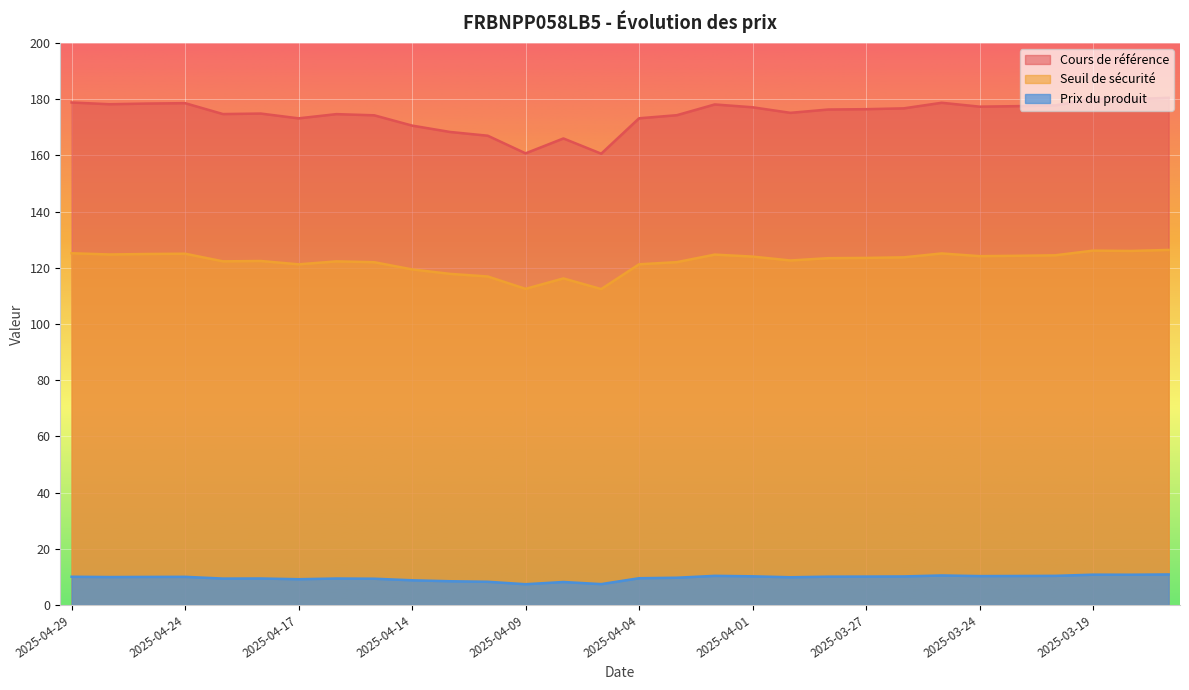

Rank the categories by Cours de référence value from lowest to highest.

2025-04-07, 2025-04-09, 2025-04-08, 2025-04-10, 2025-04-11, 2025-04-14, 2025-04-17, 2025-04-04, 2025-04-15, 2025-04-03, 2025-04-16, 2025-04-23, 2025-04-22, 2025-03-31, 2025-03-28, 2025-03-27, 2025-03-26, 2025-04-01, 2025-03-24, 2025-03-21, 2025-03-20, 2025-04-02, 2025-04-28, 2025-04-25, 2025-04-24, 2025-03-25, 2025-04-29, 2025-03-18, 2025-03-19, 2025-03-17